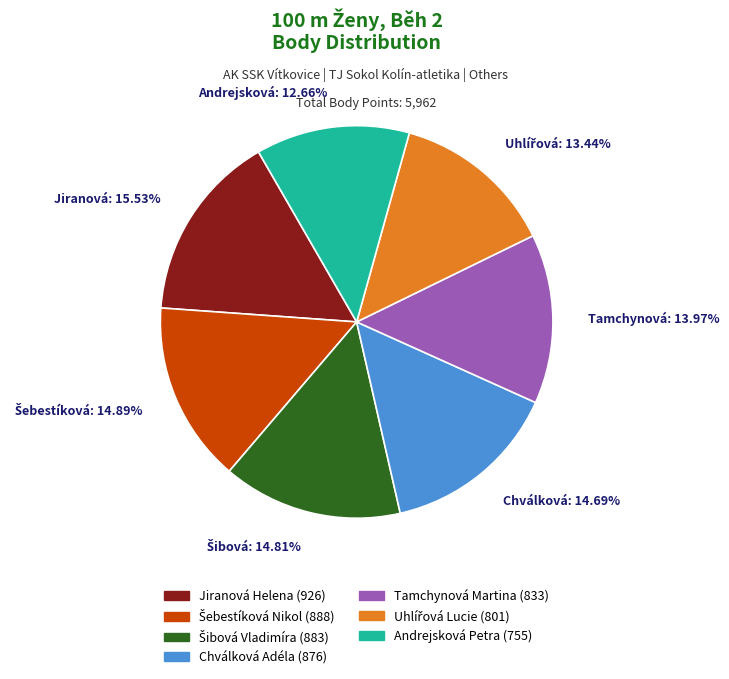

Combined, do Chválková: 14.69% and Jiranová: 15.53% account for over 50%?

No